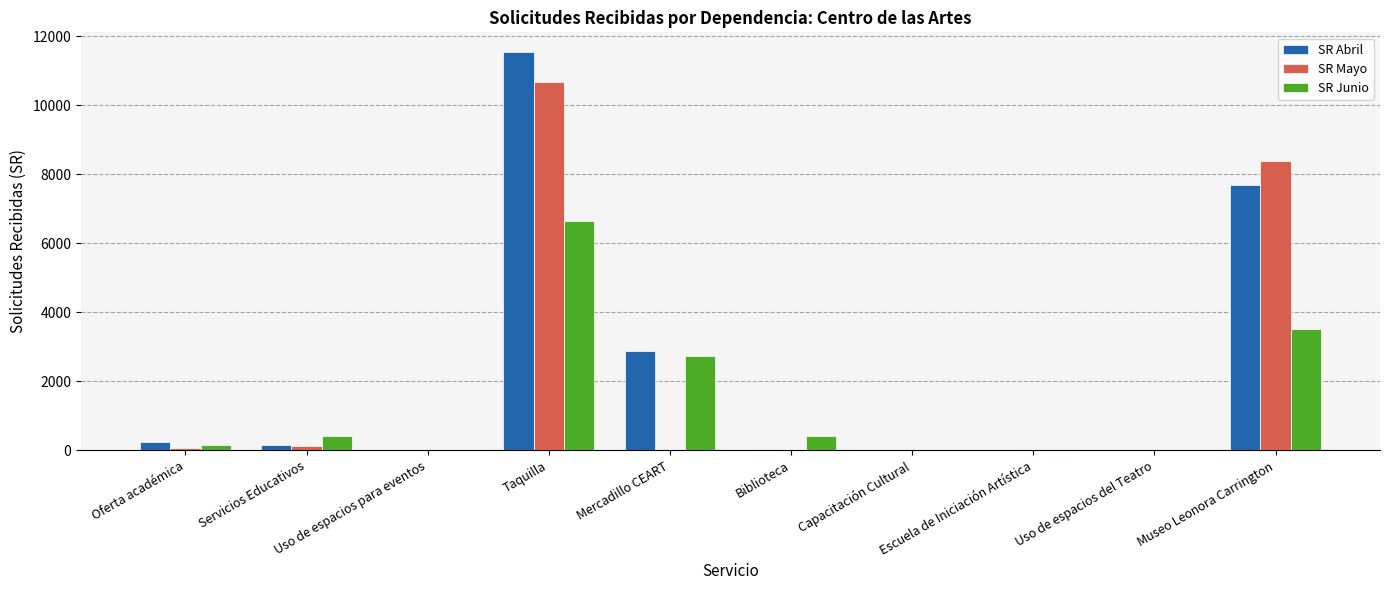

Which series has the largest range (max minus min)?

SR Abril